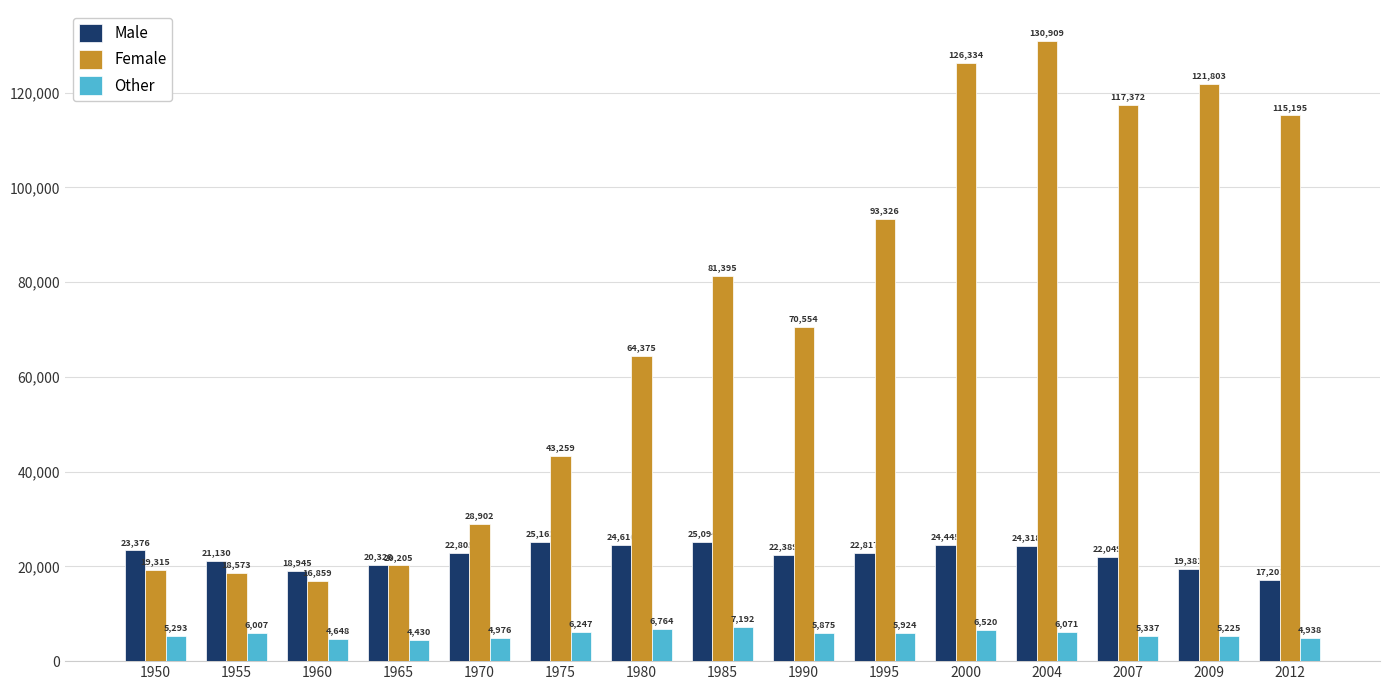

What value does the Female series have at 1950, to the nearest 10?

19320